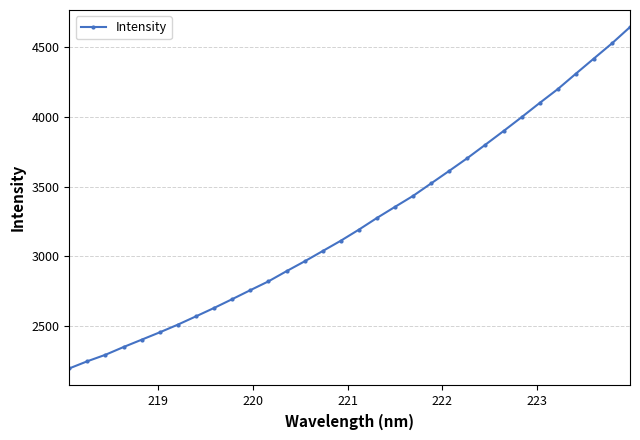

How many distinct data groups are displayed?

1